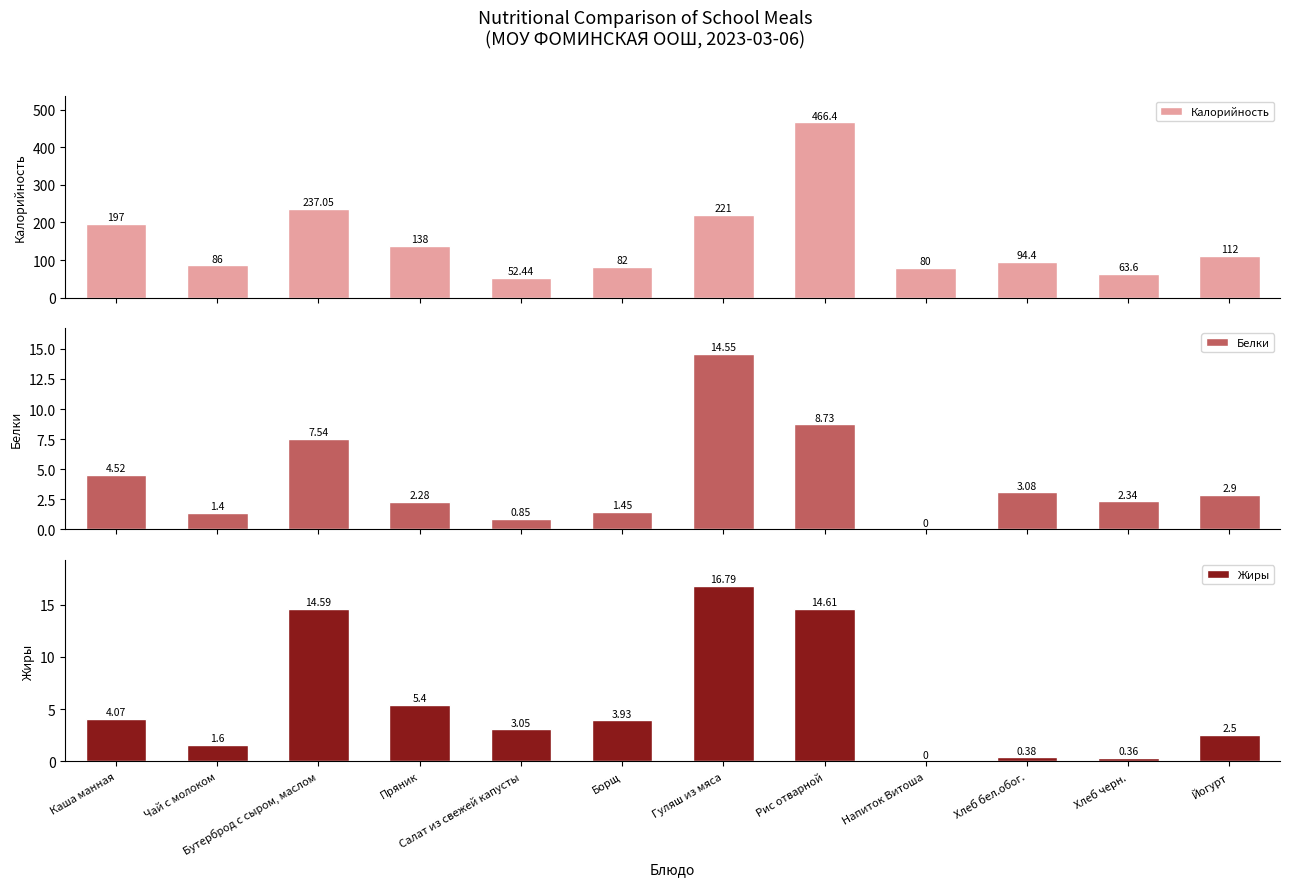

The value of Белки at Рис отварной is 11.7. True or false?

False